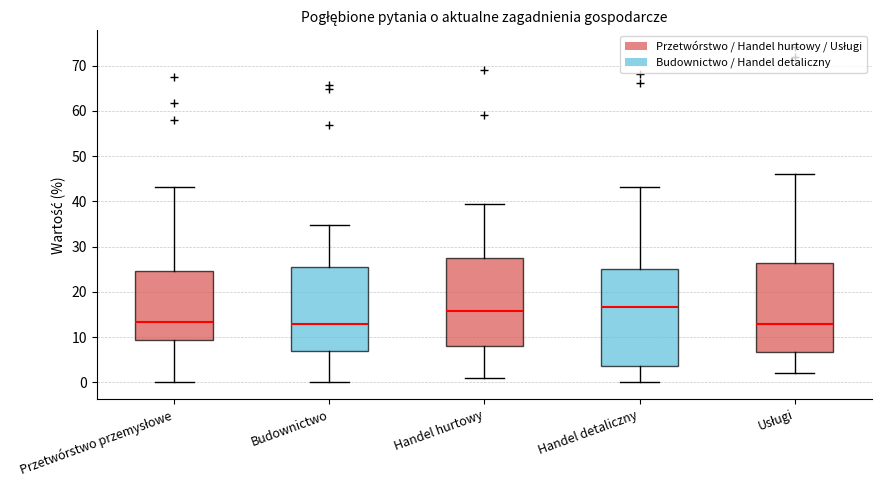

Which box is the tallest, from its lower edge to its upper edge?

Handel detaliczny